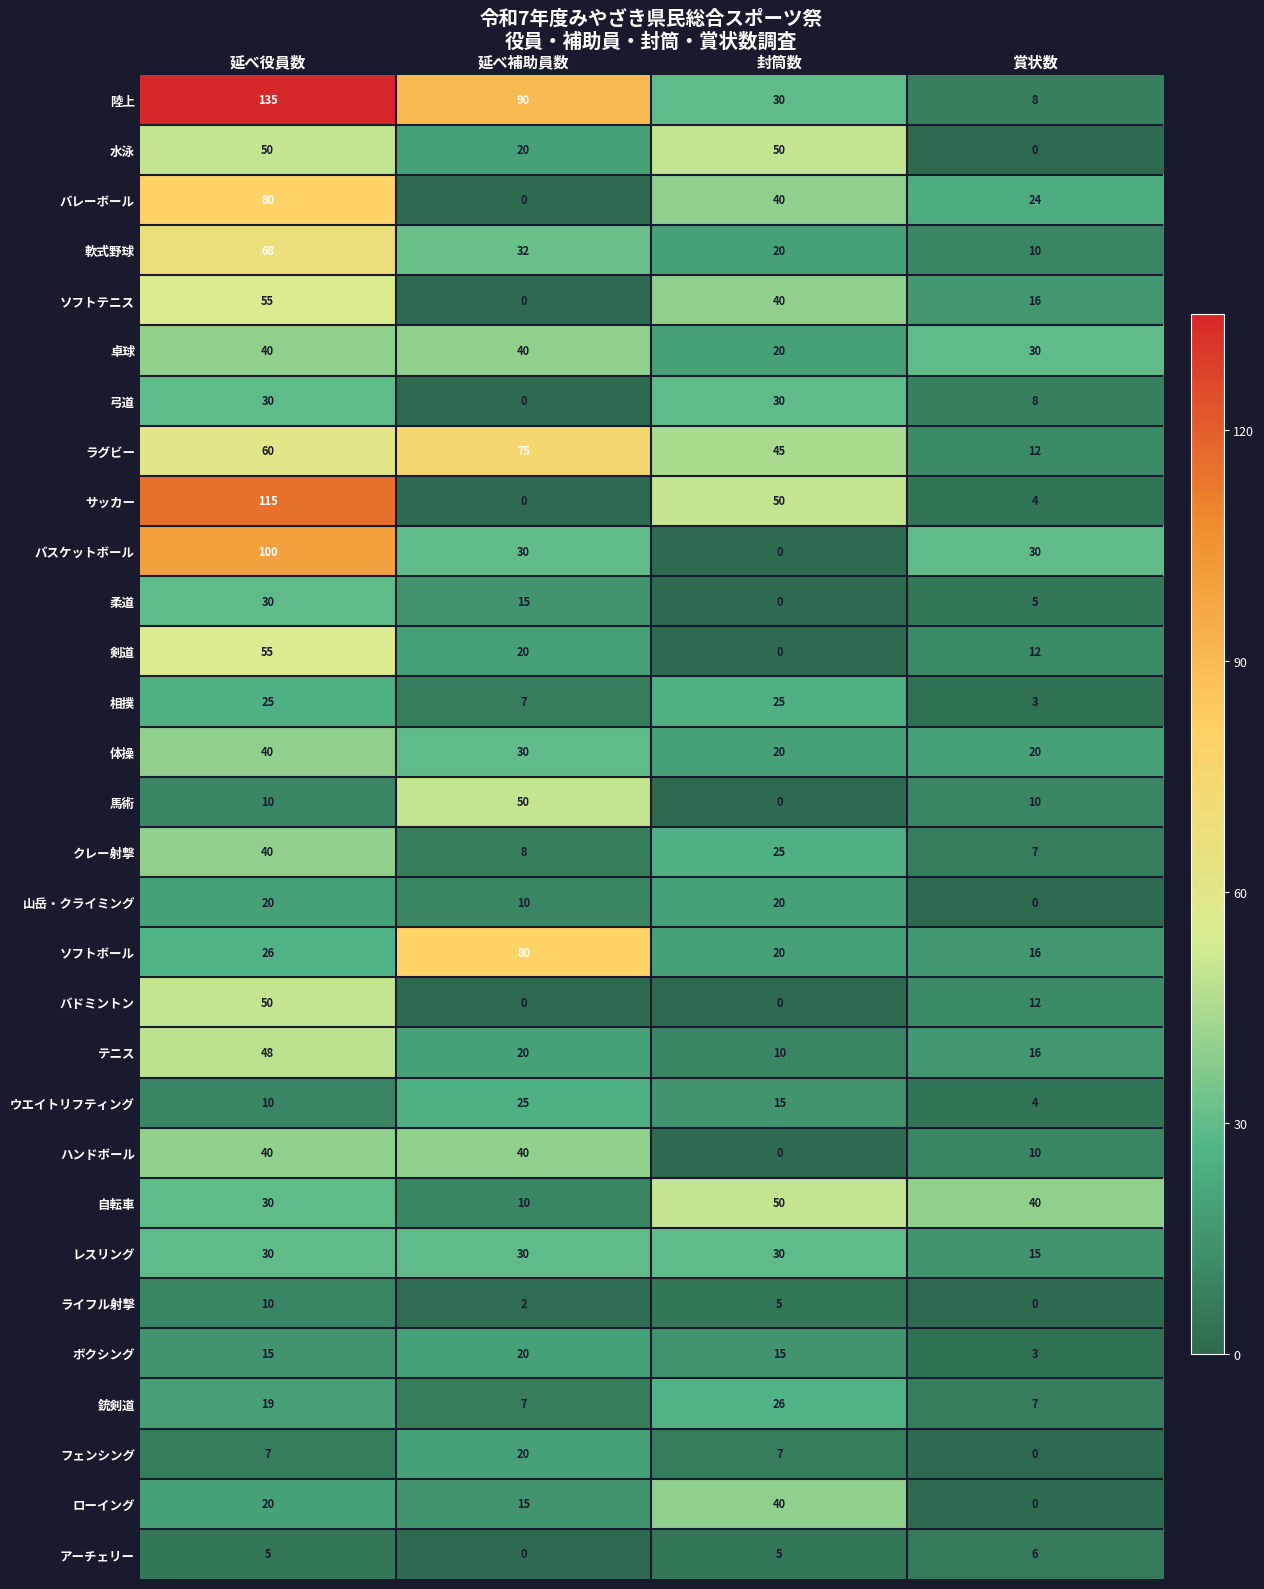

True or false: サッカー has a value of 0 at 延べ補助員数.

True